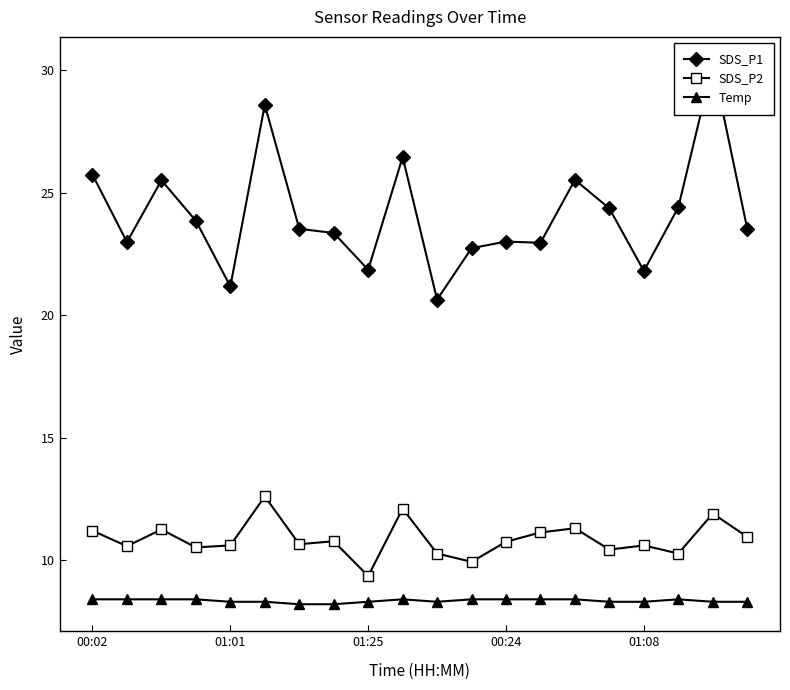

What is the average value of the SDS_P1 series?

24.1